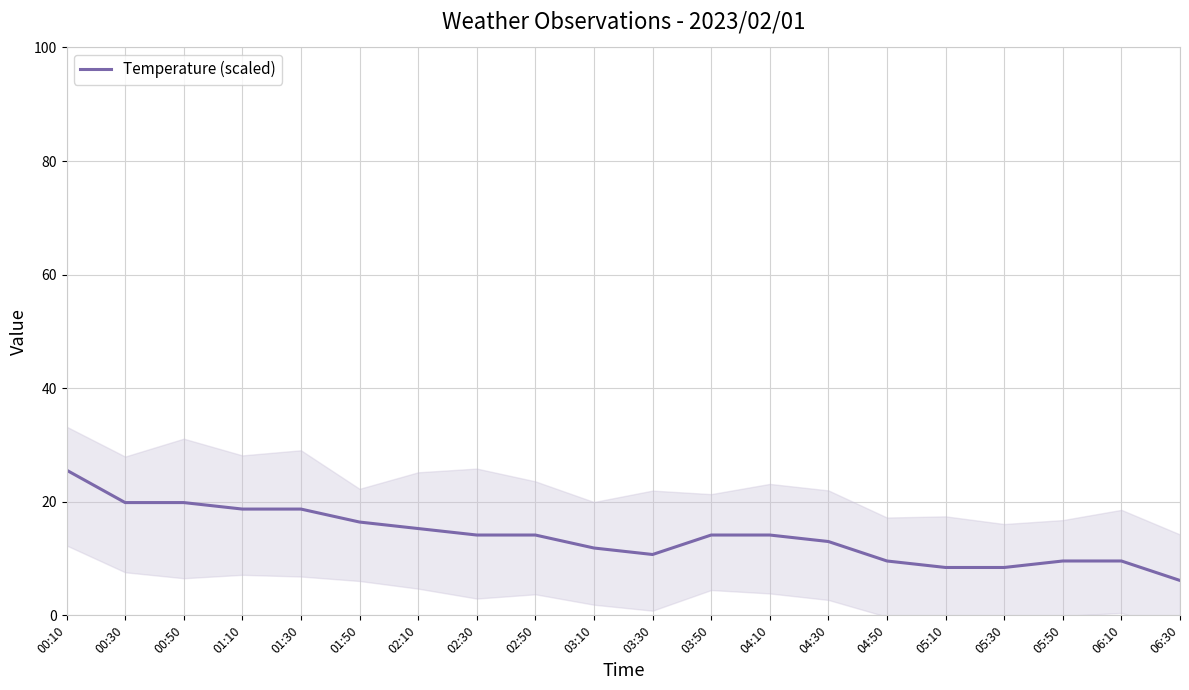

Which category has the highest value across all series?

00:10